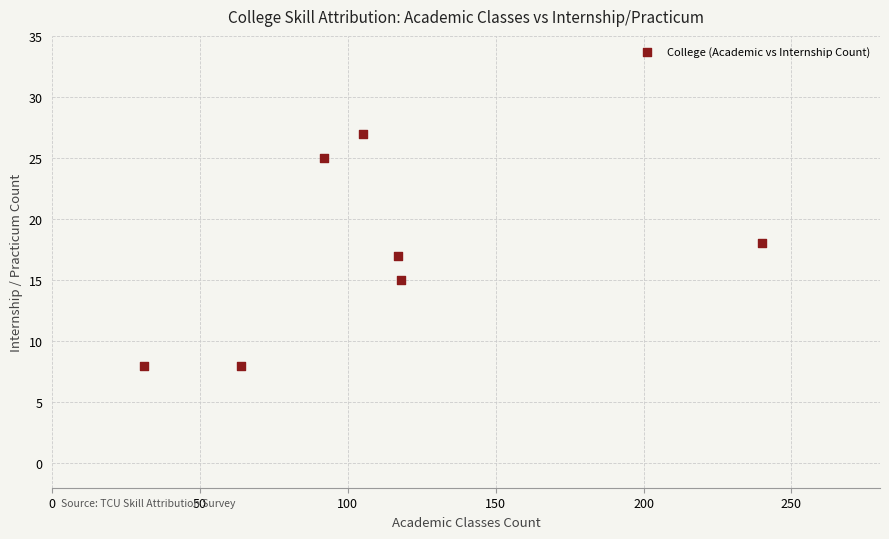

What is the average X value?

110